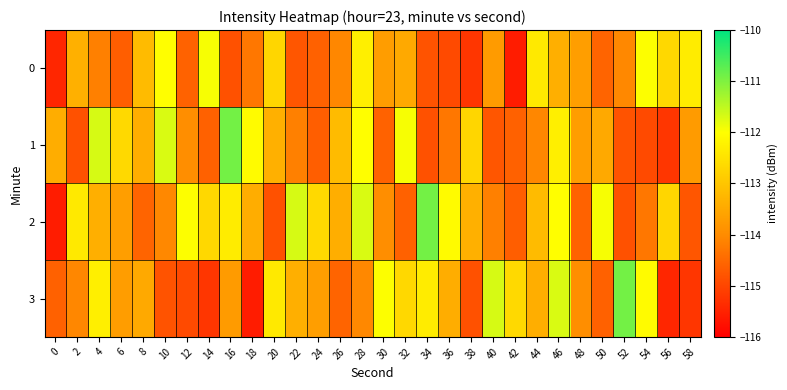

Reading right to left, what are all the values shown in this chart?

0: 58=-112.3	56=-112.7	54=-112.0	52=-114.0	50=-114.6	48=-113.7	46=-113.4	44=-112.4	42=-115.6	40=-113.7	38=-115.2	36=-114.9	34=-114.8	32=-113.5	30=-113.7	28=-112.3	26=-114.1	24=-114.6	22=-114.8	20=-112.7	18=-114.3	16=-114.8	14=-111.9	12=-114.6	10=-112.0	8=-113.2	6=-114.6	4=-114.2	2=-113.4	0=-115.4
1: 58=-113.7	56=-115.2	54=-114.9	52=-114.8	50=-113.5	48=-113.7	46=-112.3	44=-114.1	42=-114.6	40=-114.8	38=-112.7	36=-114.3	34=-114.8	32=-111.9	30=-114.6	28=-112.0	26=-113.2	24=-114.6	22=-114.2	20=-113.4	18=-112.1	16=-110.9	14=-114.6	12=-114.0	10=-111.7	8=-113.4	6=-112.7	4=-111.7	2=-114.8	0=-113.4
2: 58=-114.8	56=-112.7	54=-114.3	52=-114.8	50=-111.9	48=-114.6	46=-112.0	44=-113.2	42=-114.6	40=-114.2	38=-113.4	36=-112.1	34=-110.9	32=-114.6	30=-114.0	28=-111.7	26=-113.4	24=-112.7	22=-111.7	20=-114.8	18=-113.4	16=-112.3	14=-112.7	12=-112.0	10=-114.0	8=-114.6	6=-113.7	4=-113.4	2=-112.4	0=-115.6
3: 58=-115.2	56=-115.4	54=-112.1	52=-110.9	50=-114.6	48=-114.0	46=-111.7	44=-113.4	42=-112.7	40=-111.7	38=-114.8	36=-113.4	34=-112.3	32=-112.7	30=-112.0	28=-114.0	26=-114.6	24=-113.7	22=-113.4	20=-112.4	18=-115.6	16=-113.7	14=-115.2	12=-114.9	10=-114.8	8=-113.5	6=-113.7	4=-112.3	2=-114.1	0=-114.6